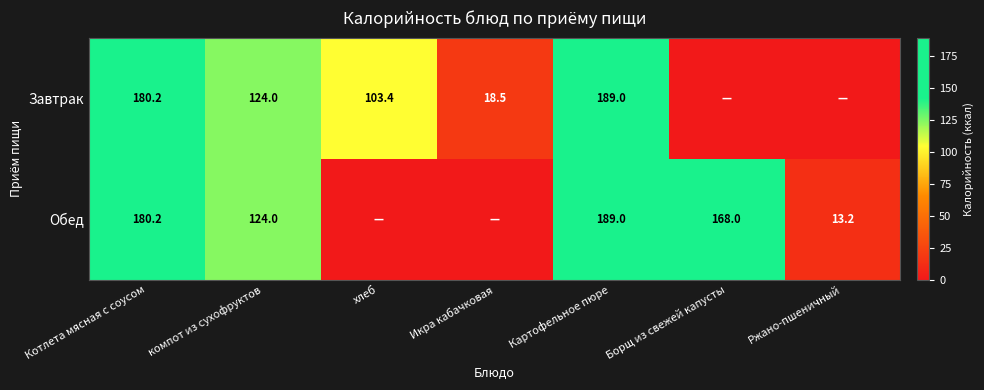

True or false: Обед has a value of 117.5 at Борщ из свежей капусты.

False